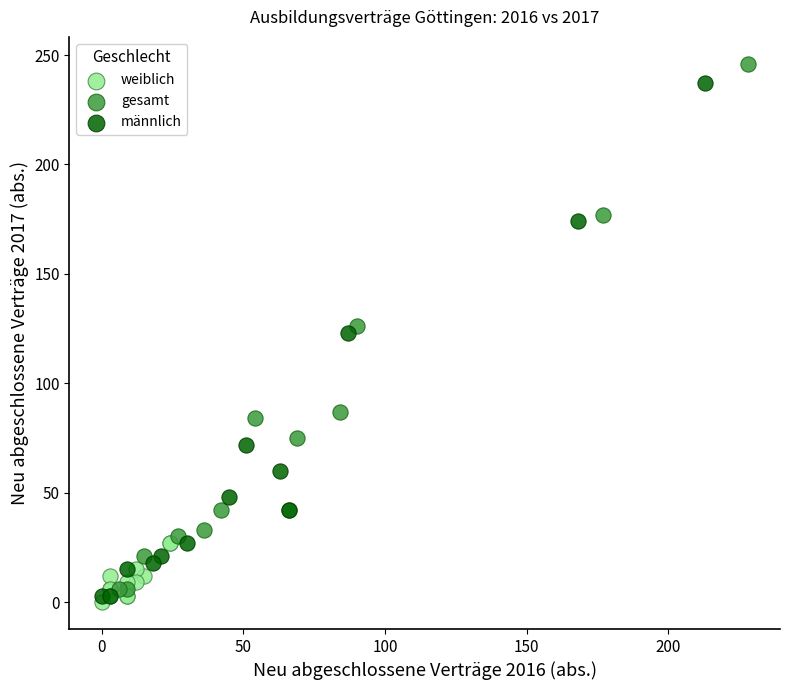

Which series has the widest spread of Y values?

gesamt